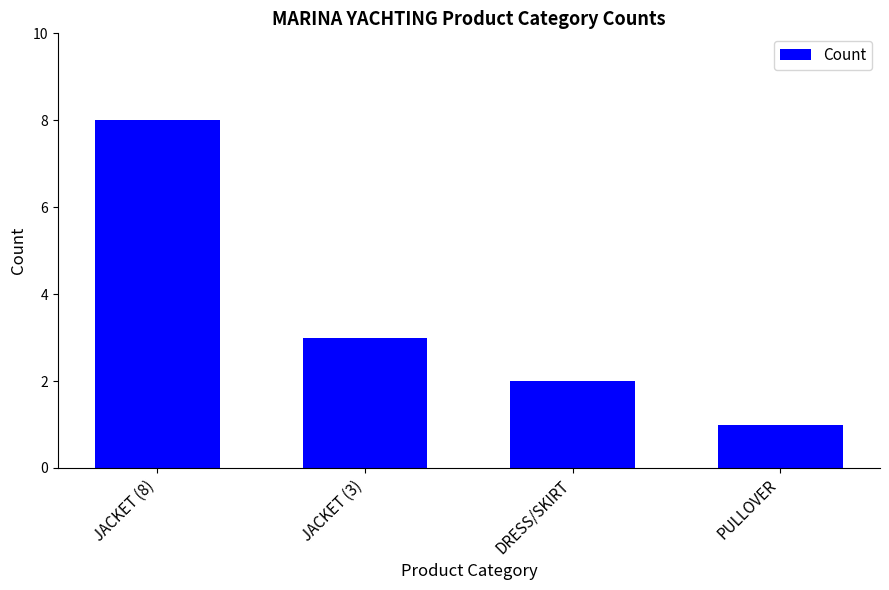

At which label is the value closest to 4?

JACKET (3)